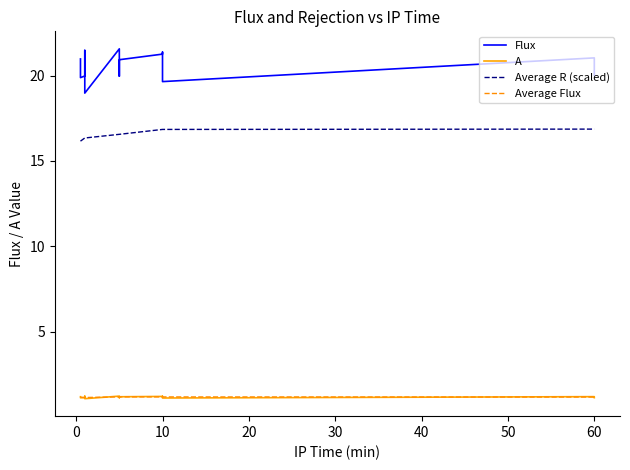

What is the maximum value for Average Flux?

1.2